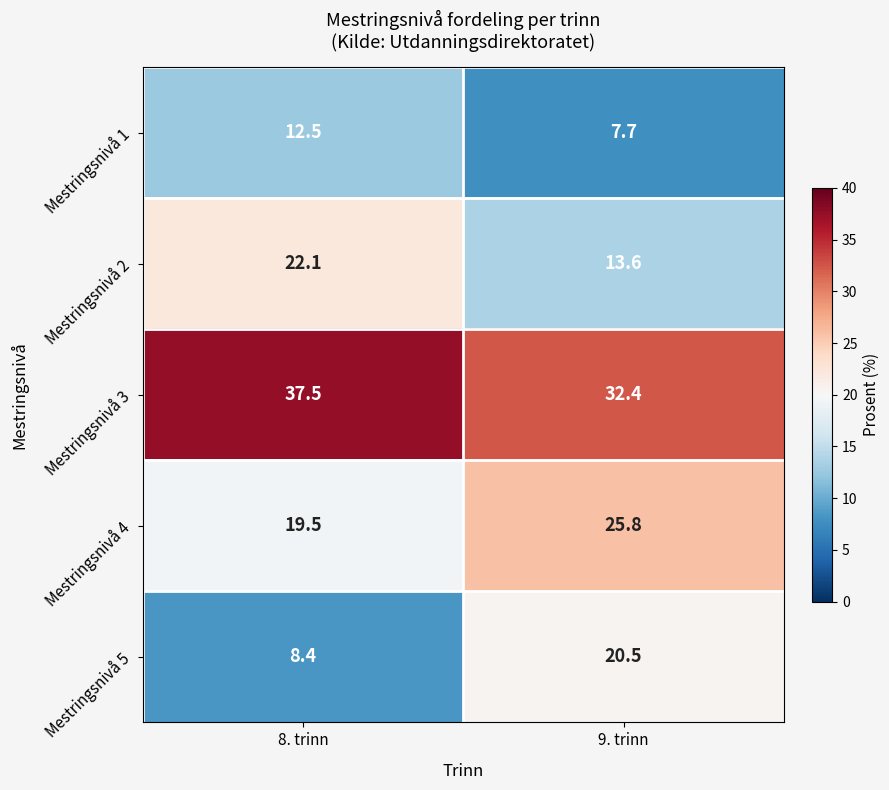

Which series has the widest spread of values?

Mestringsnivå 5